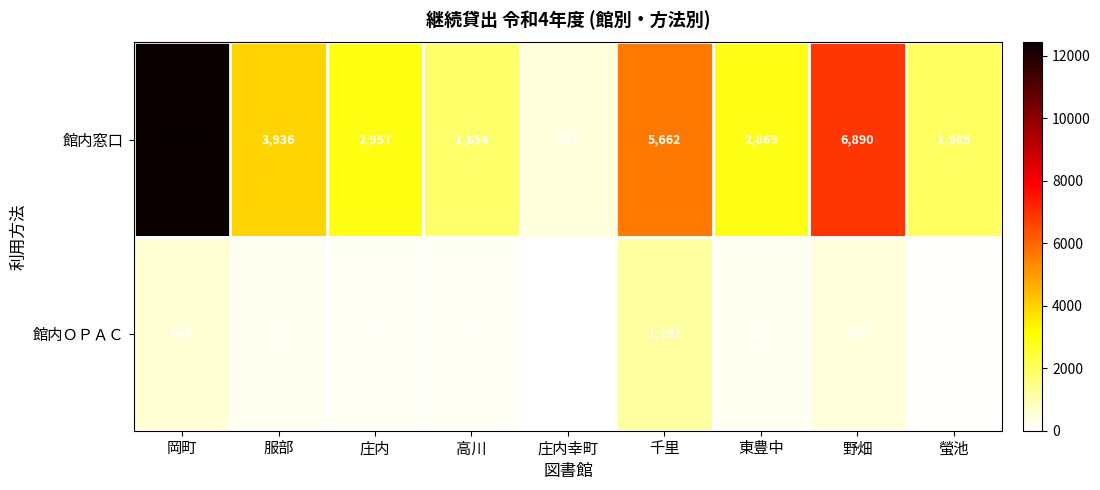

At how many categories does at least one series exceed 4487?

3